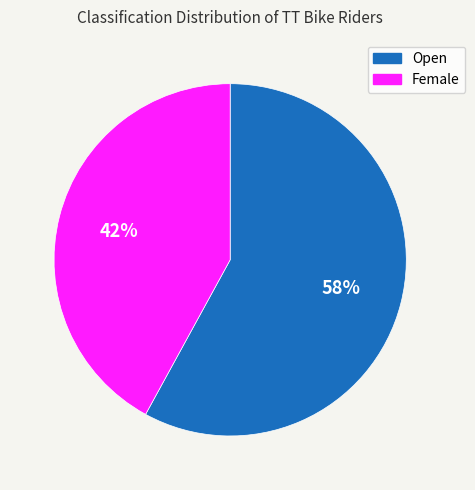

Which slice is the smallest?

Female